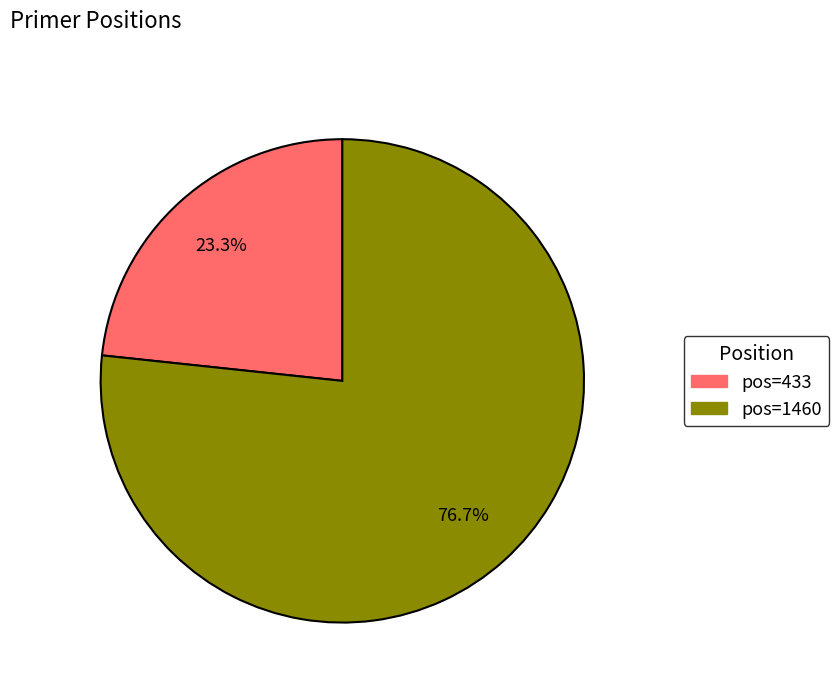

To the nearest percent, what is the difference between the largest and smallest slice percentages?

53%